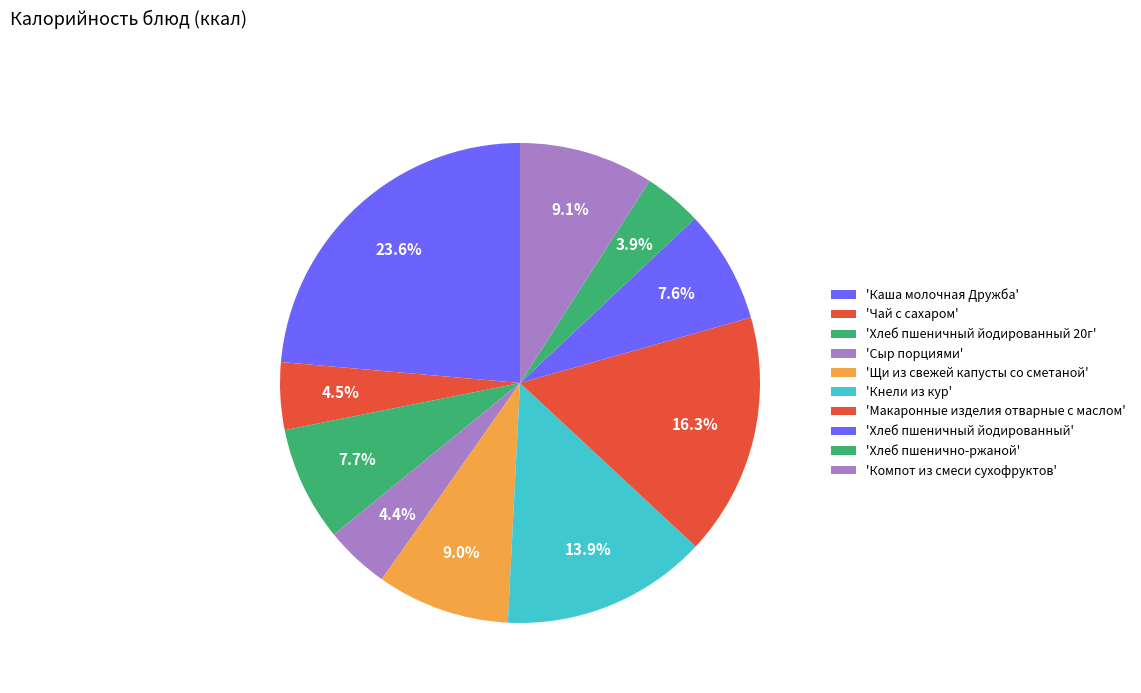

Which category has the biggest portion of the pie?

Каша молочная Дружба